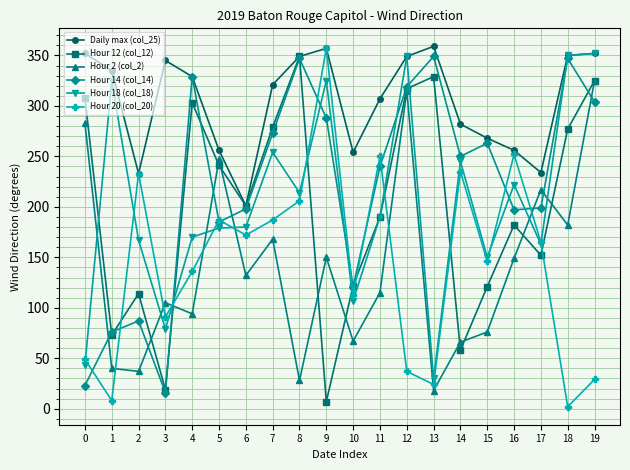

What is the difference between the maximum and minimum values in the Hour 14 (col_14) series?

333